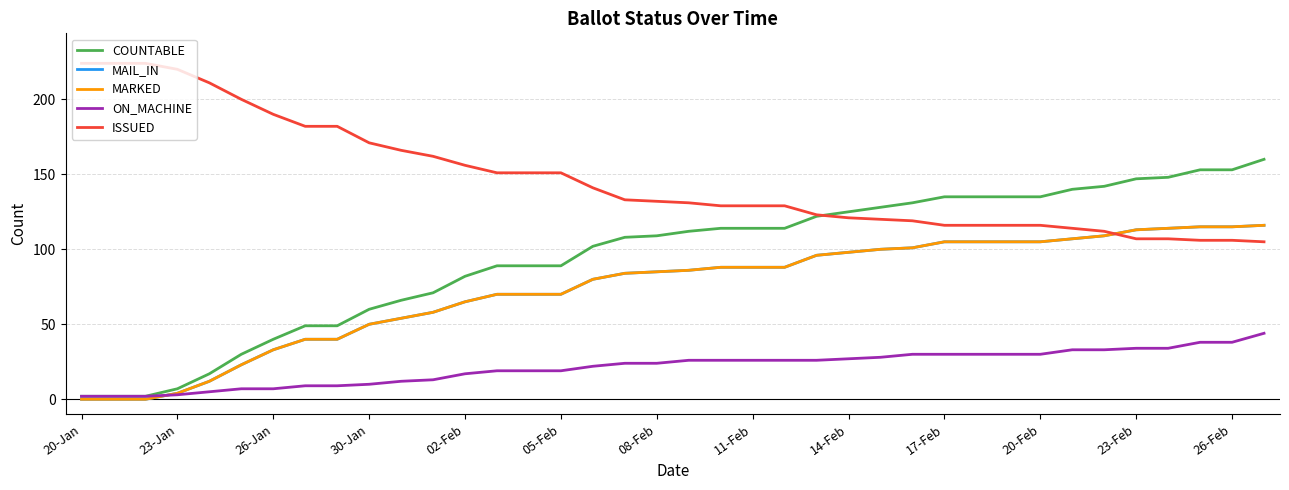

Is this an area chart (filled region under the line)?

No